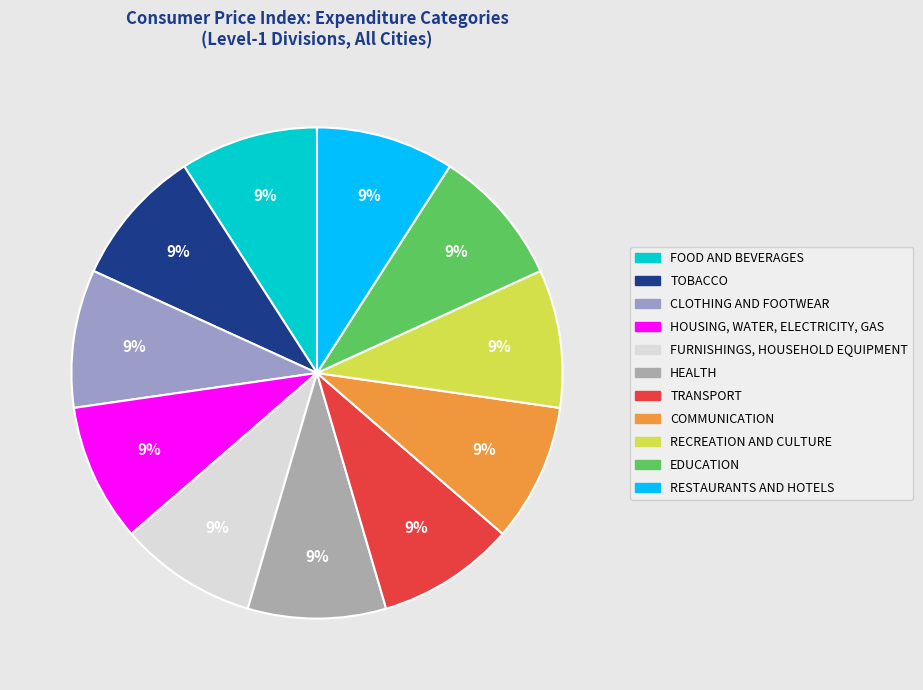

How many segments does this pie chart have?

11